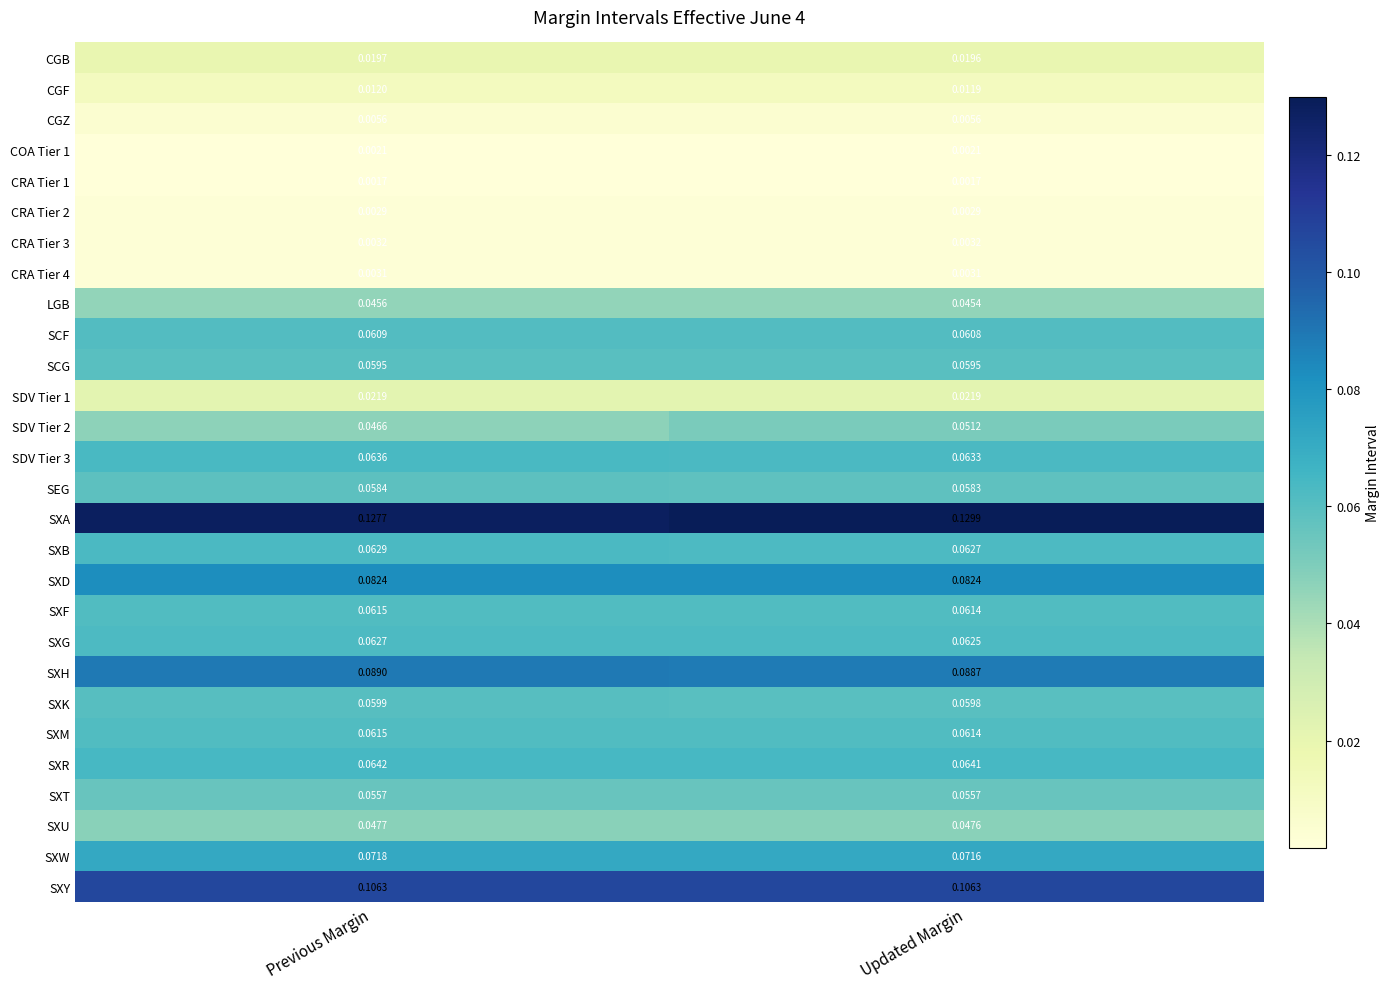

At which category does the chart reach its peak across all series?

Updated Margin